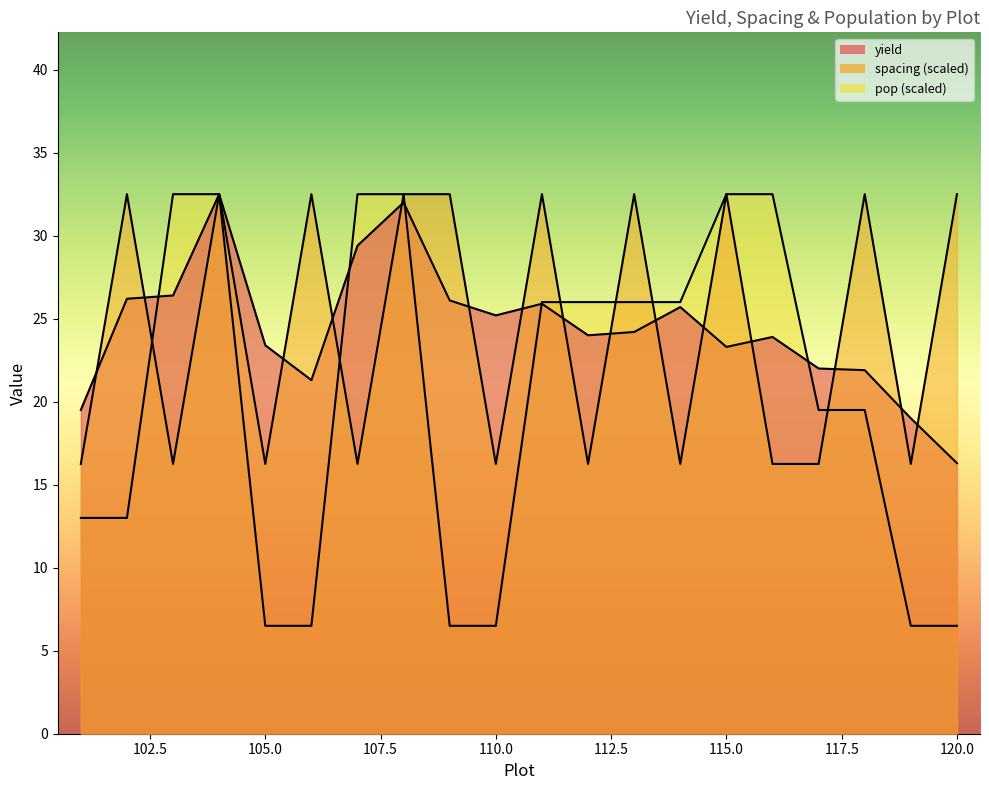

How many intersections are there between spacing and yield?

15